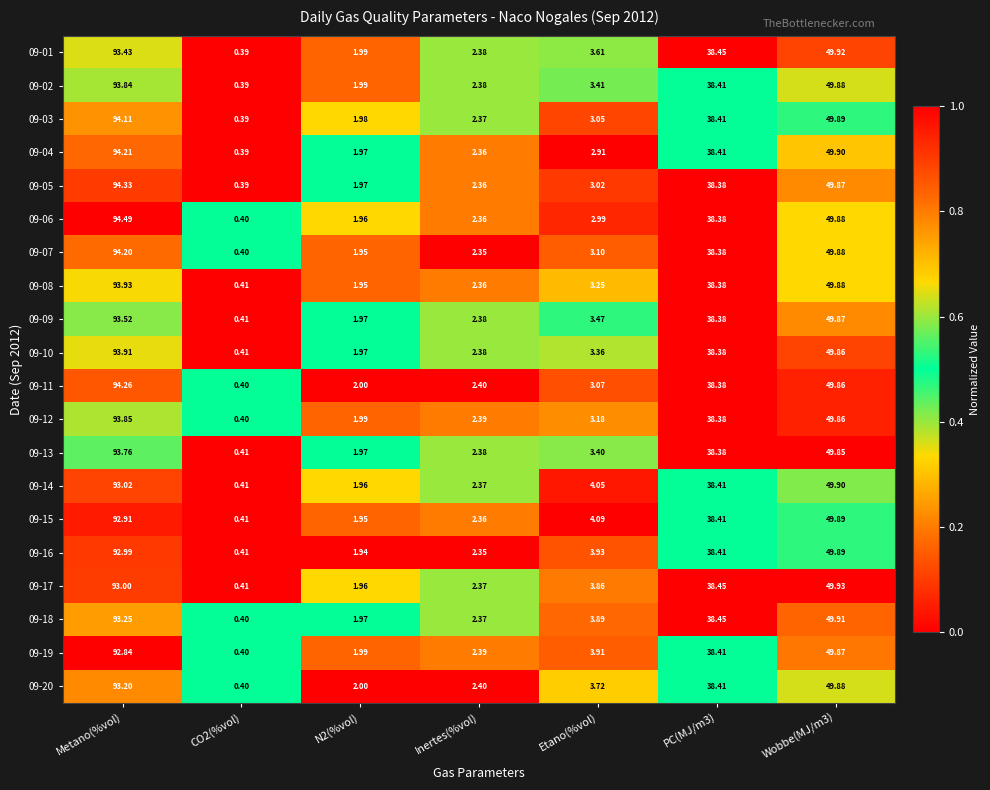

At which label does 09-12 reach its peak?

Metano(%vol)